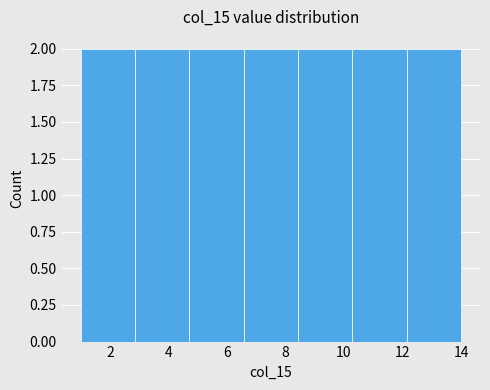

Reading left to right, list every bar in this chart as the range it spans on the x-axis followed by its height. Neither the bar edges nor the heights are printed on the chart, so give them approximately, as read against the axes.

1.0 to 2.8: 2
2.8 to 4.8: 2
4.8 to 6.6: 2
6.6 to 8.4: 2
8.4 to 10.2: 2
10.2 to 12.2: 2
12.2 to 14.0: 2